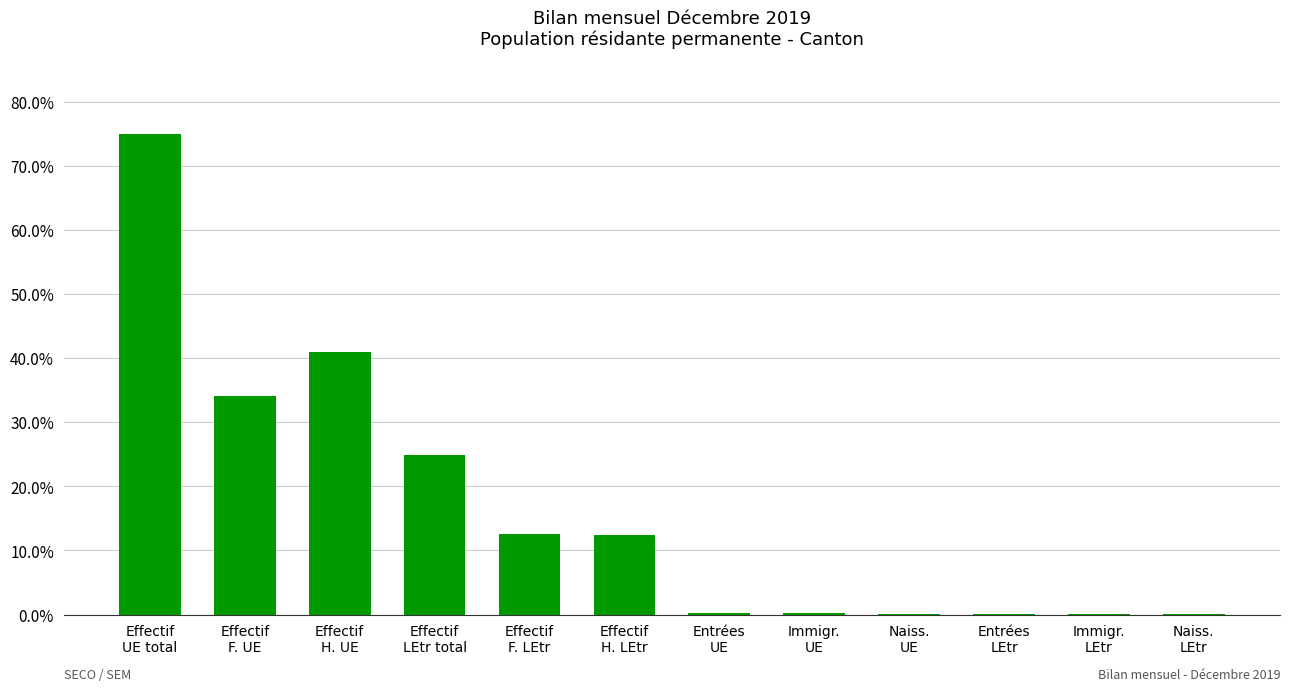

What is the greatest value displayed?

75.0